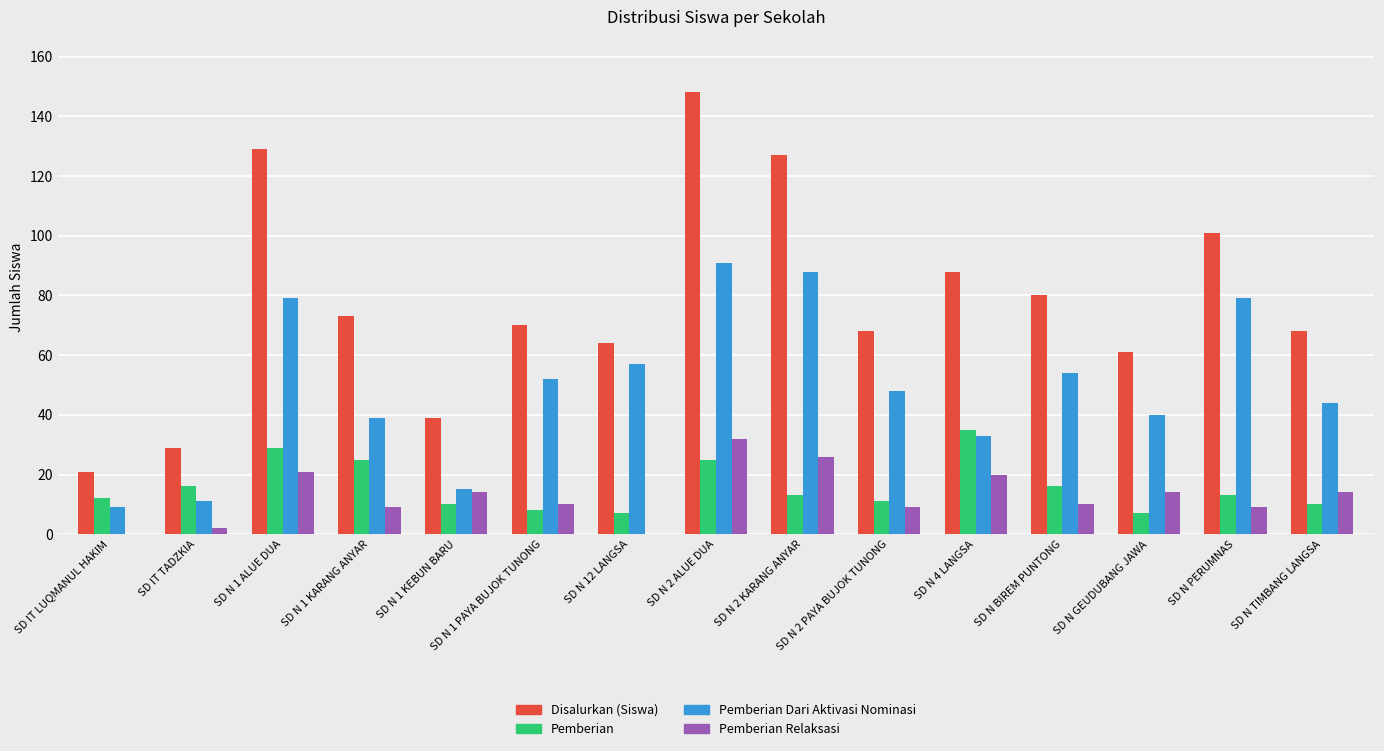

Between SD N 2 KARANG ANYAR and SD N TIMBANG LANGSA, which series saw the biggest shift?

Disalurkan (Siswa)